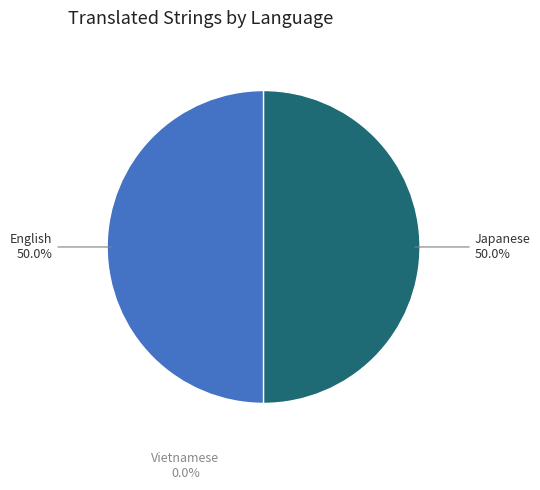

True or false: Vietnamese accounts for 11% of the total.

False